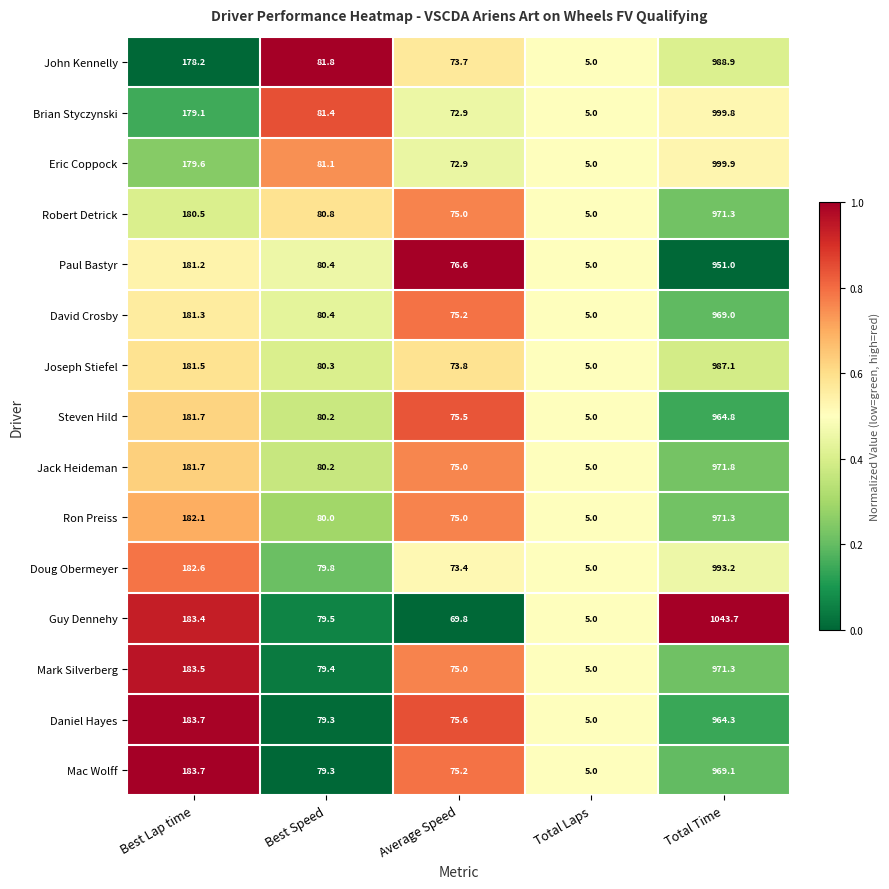

What is the difference between the David Crosby values at Total Time and Average Speed?

893.8